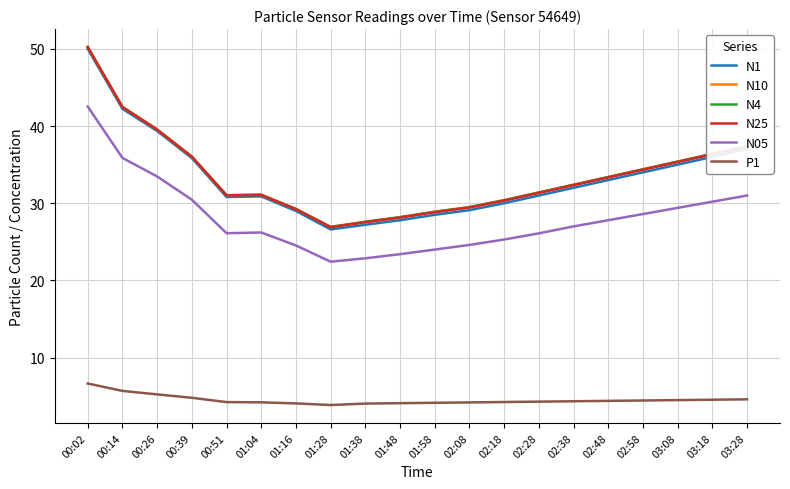

The value of N05 at 00:02 is 16.5. True or false?

False